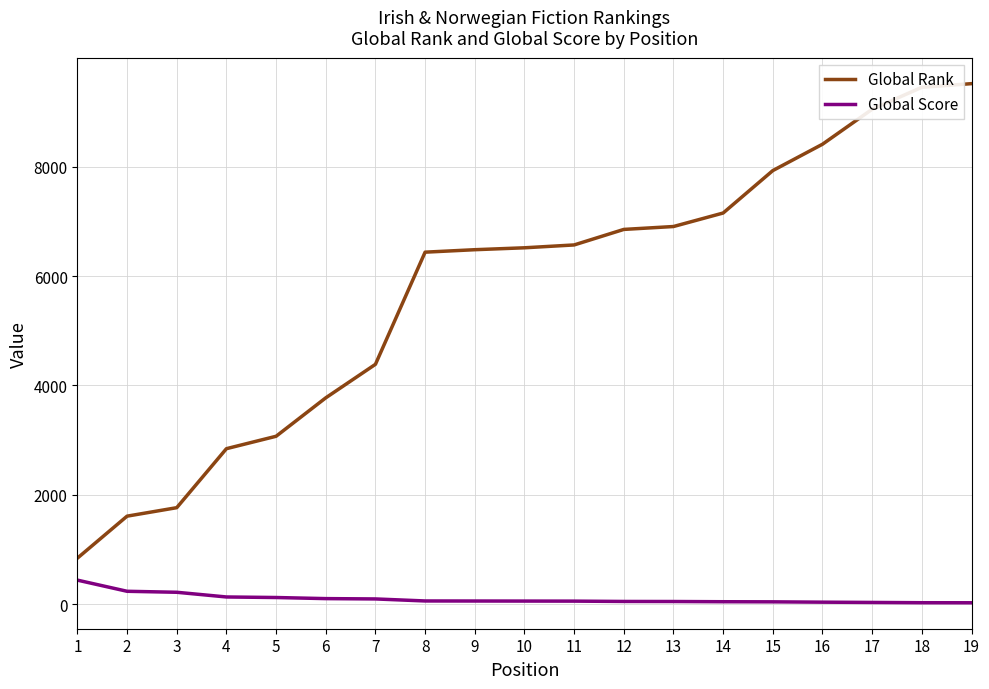

True or false: Global Rank and Global Score intersect in this chart.

False